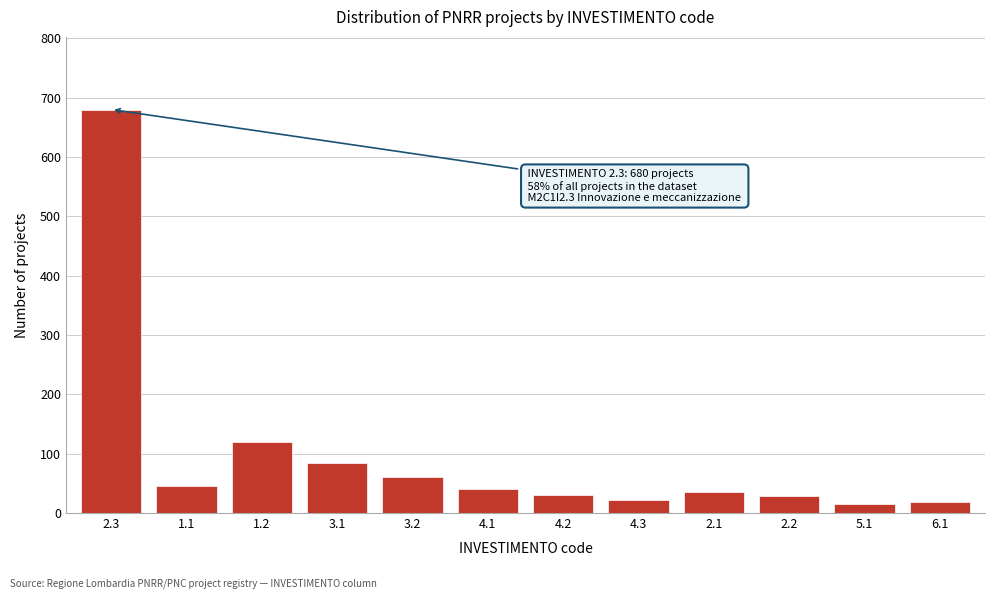

The value at 1.2 is 77. True or false?

False